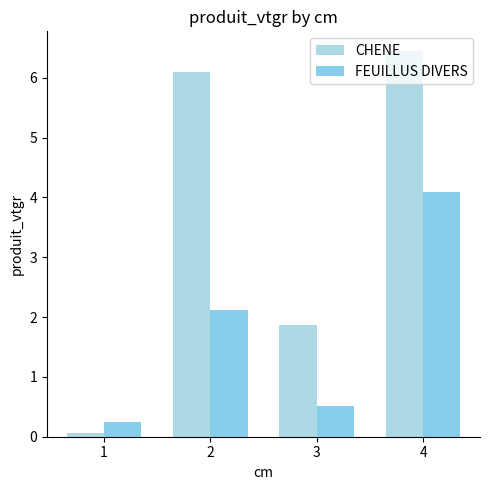

At which label is CHENE closest to 3?

3